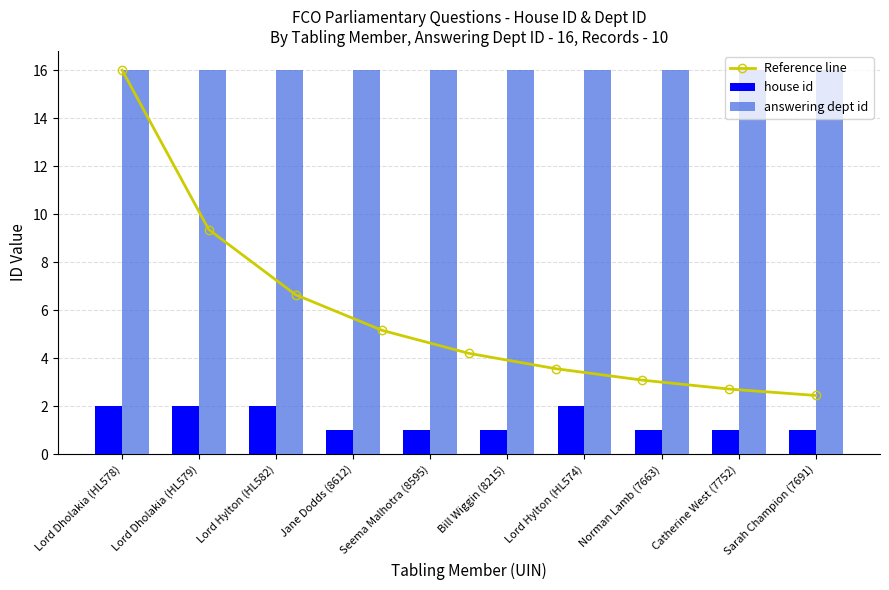

Is it true that the value at Catherine West (7752) is 0?

False